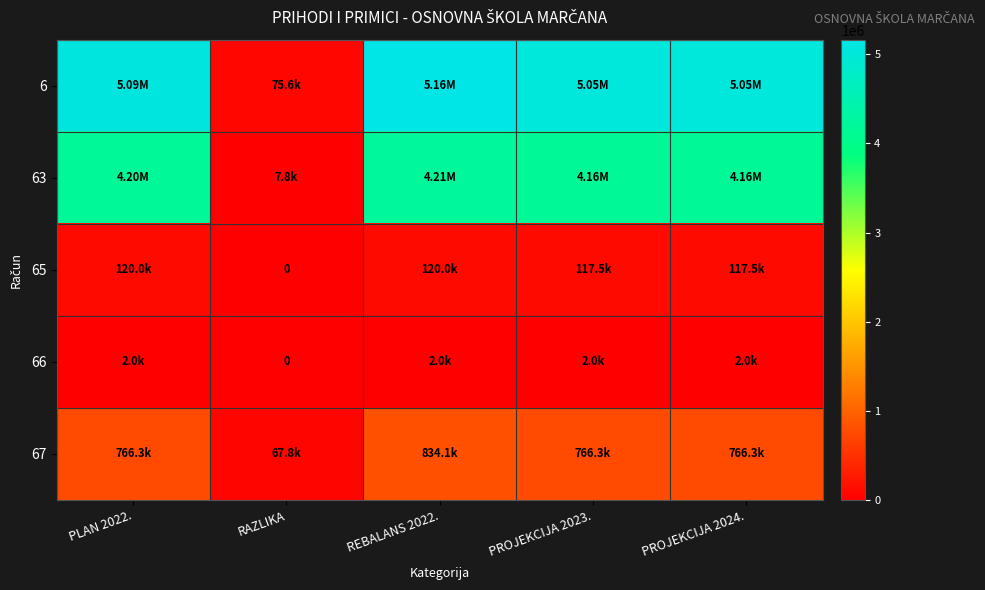

What is the spread (max minus min) of values at PLAN 2022.?

5086484